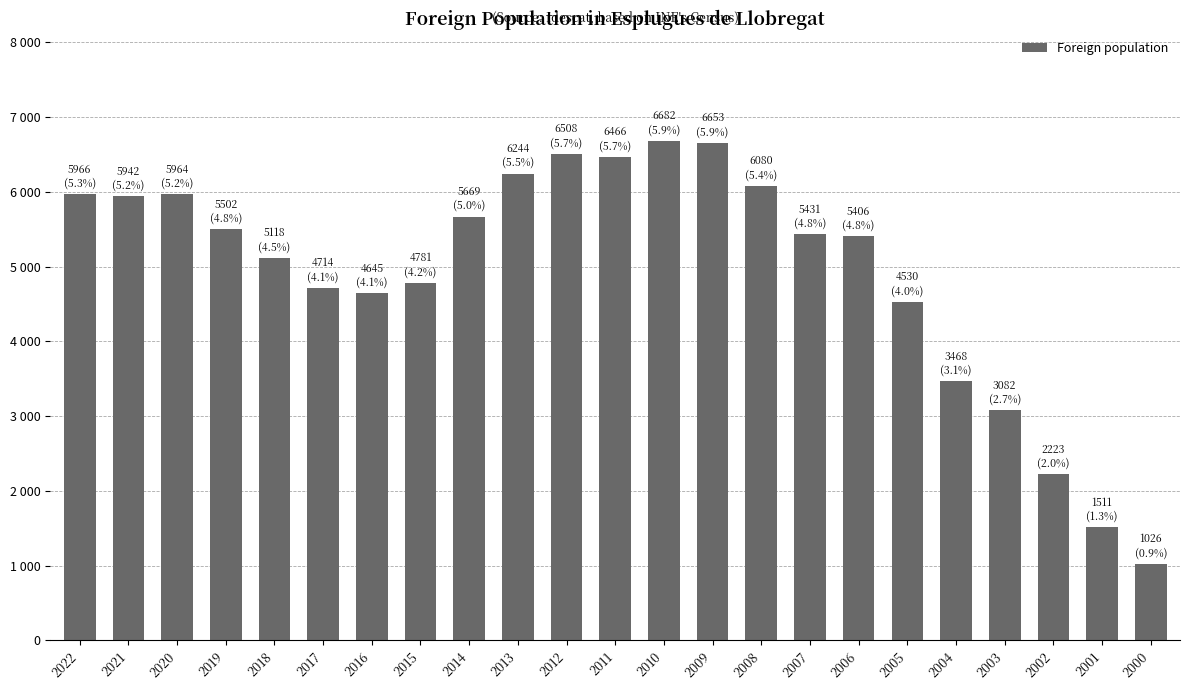

What is the ratio of the value at 2007 to the value at 2004?

1.6